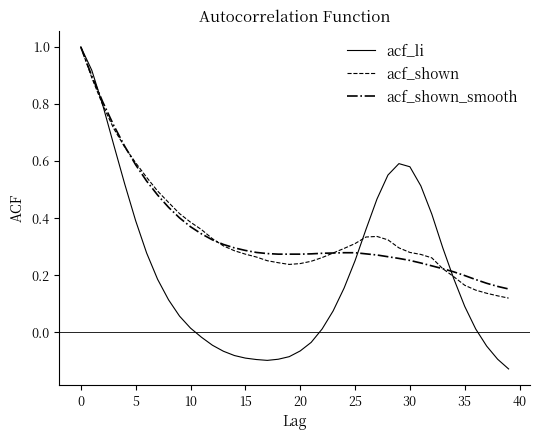

Which series has the largest range (max minus min)?

acf_li